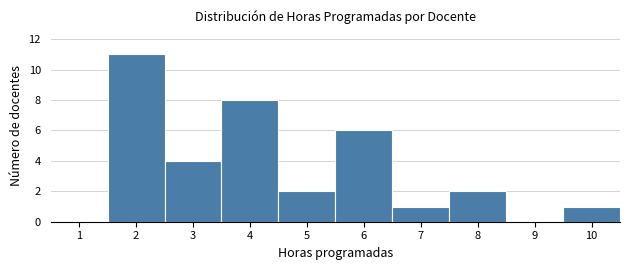

Reading left to right, transcribe all the data shown in this chart.

1=0	2=11	3=4	4=8	5=2	6=6	7=1	8=2	9=0	10=1